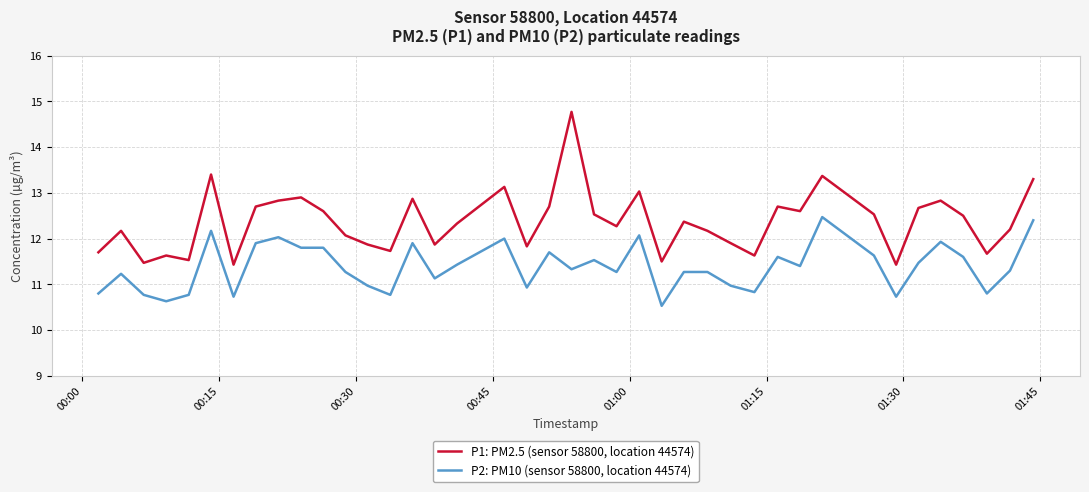

What is the difference between the maximum and minimum values in the P1: PM2.5 (sensor 58800, location 44574) series?

3.3